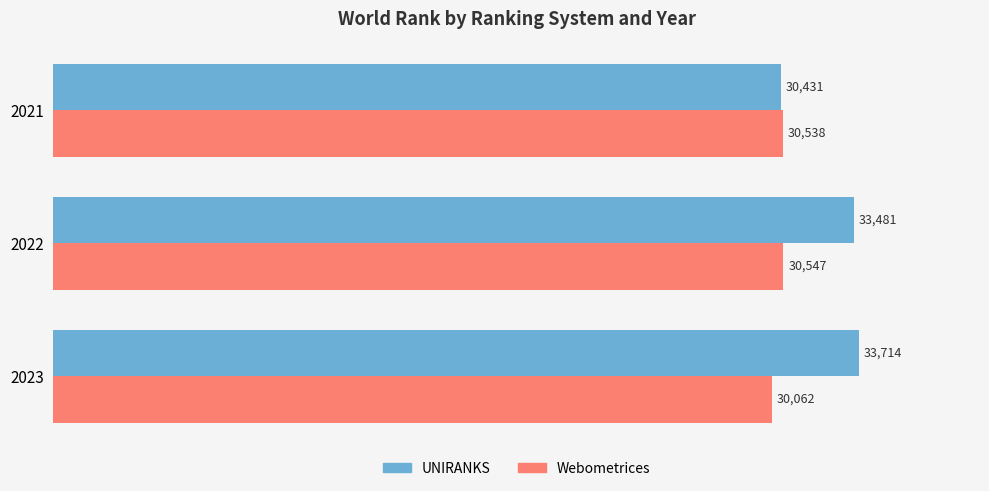

Rank the categories by UNIRANKS value from lowest to highest.

2021, 2022, 2023